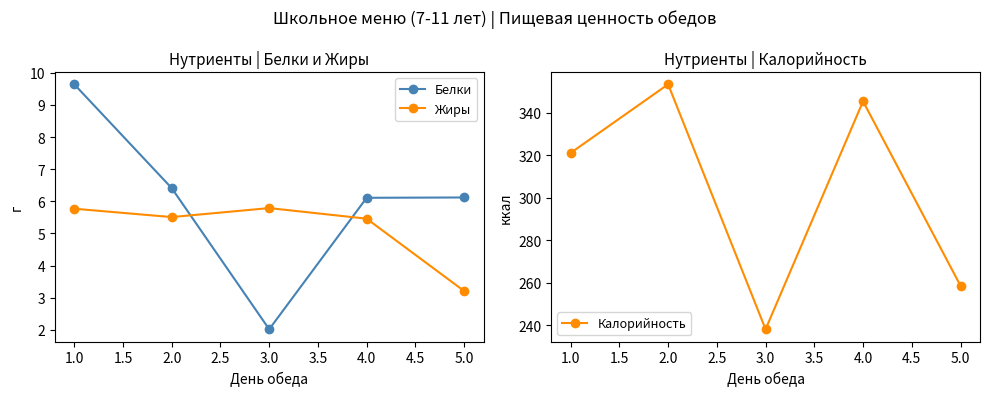

Reading left to right, what are all the values shown in this chart?

Белки: 9.6	6.4	2.0	6.1	6.1
Жиры: 5.8	5.5	5.8	5.5	3.2
Калорийность: 321.1	353.4	238.2	345.4	258.6